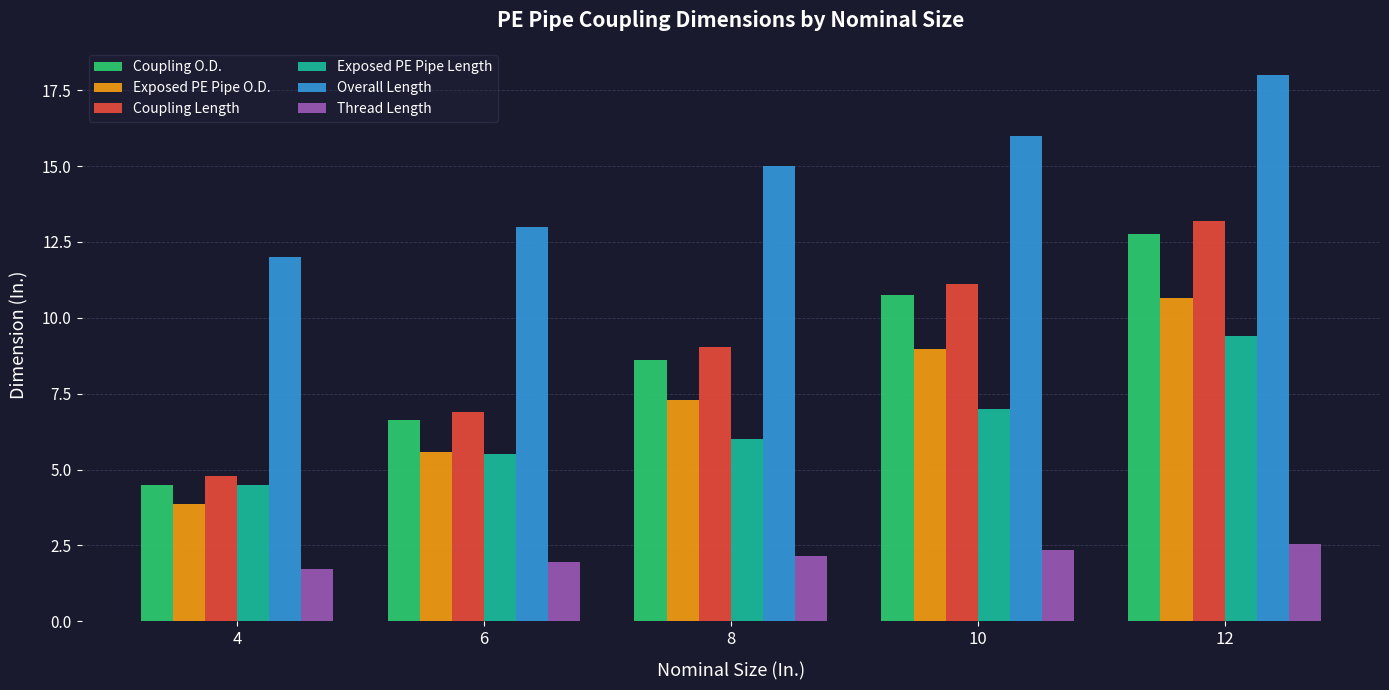

Rank the categories by Exposed PE Pipe O.D. value from highest to lowest.

12, 10, 8, 6, 4